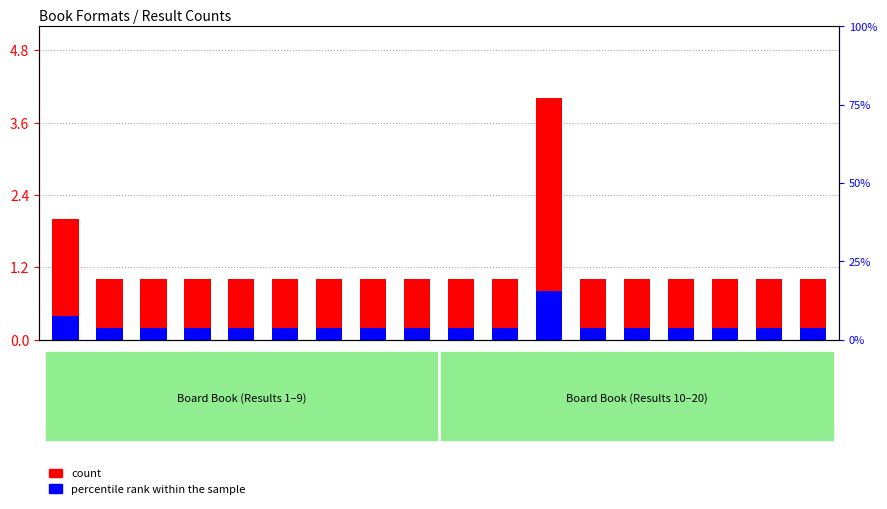

Which label corresponds to the largest value in the chart?

R14